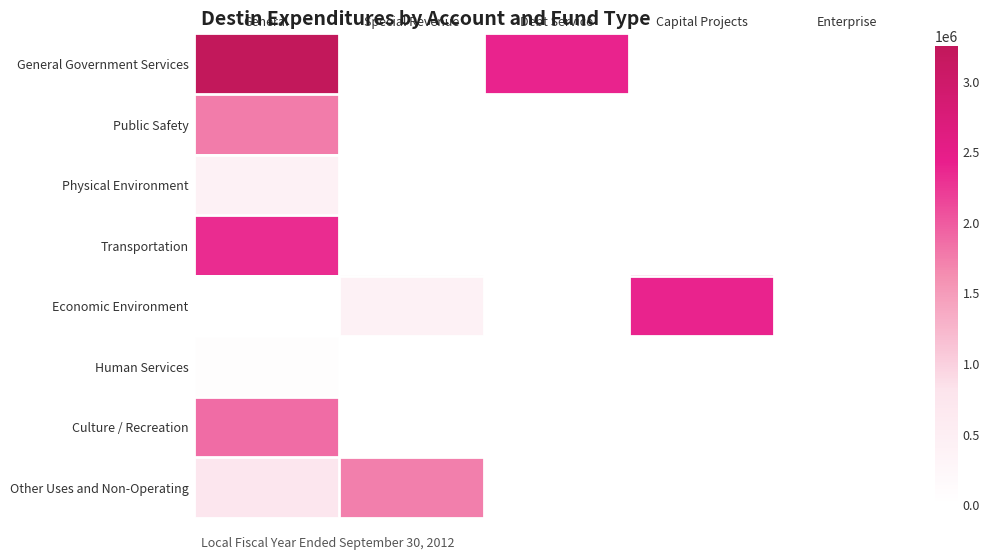

At how many categories does at least one series exceed 301605?

4